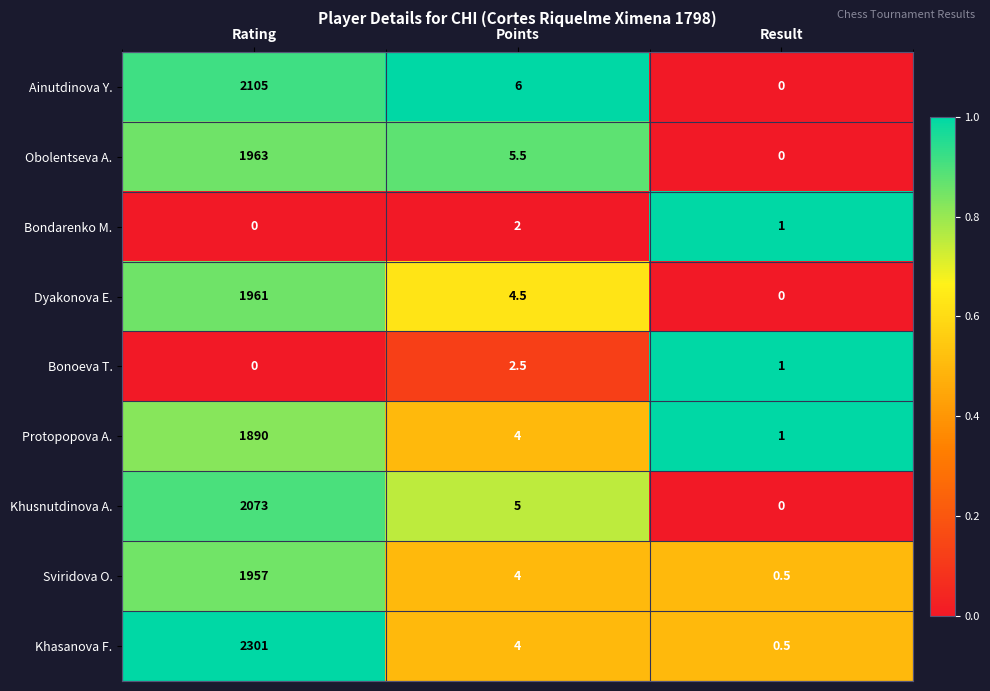

Where is Khusnutdinova A. nearest to the value 1036?

Points